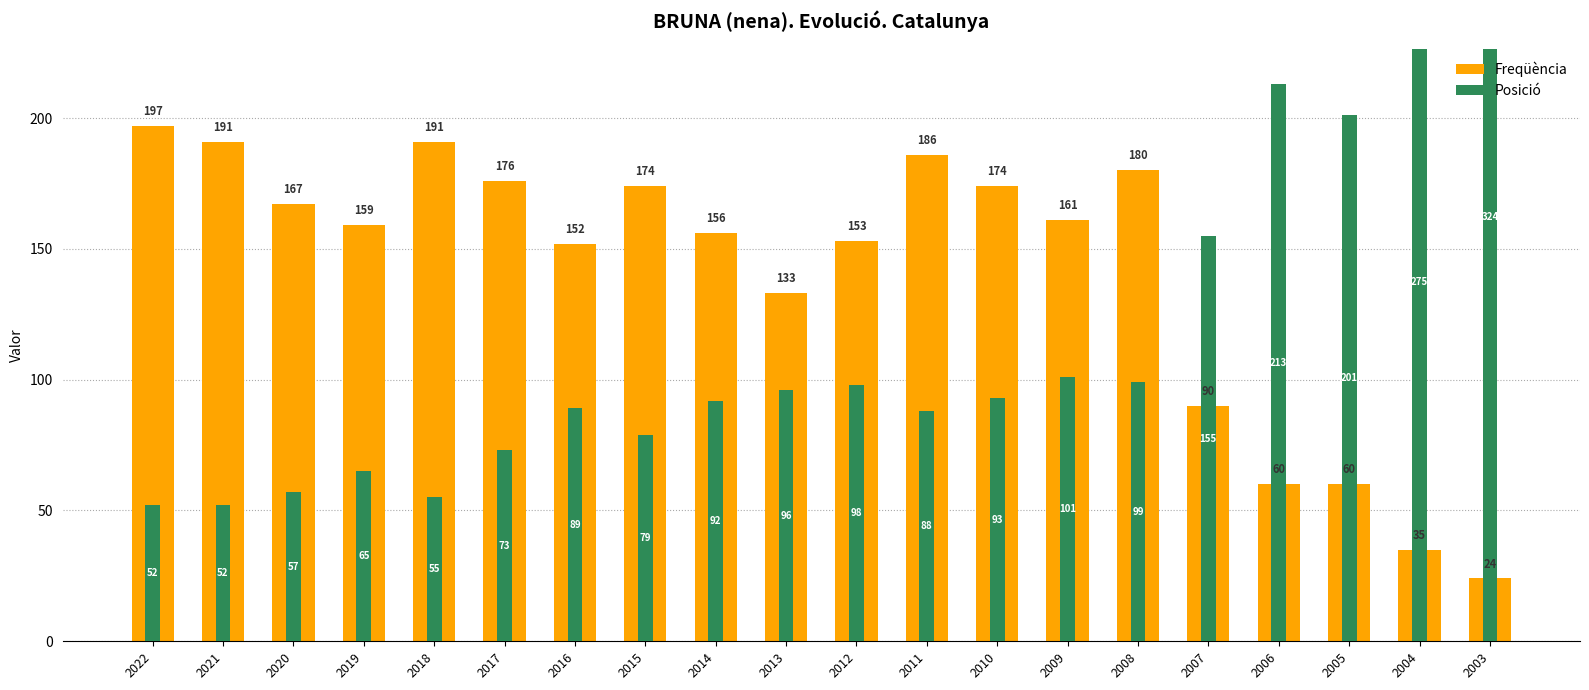

What is the difference between the maximum and minimum values in the Freqüència series?

173